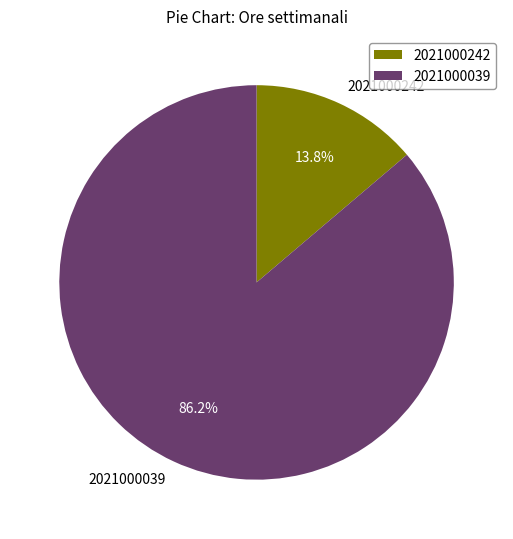

Rank the categories by value from highest to lowest.

2021000039, 2021000242